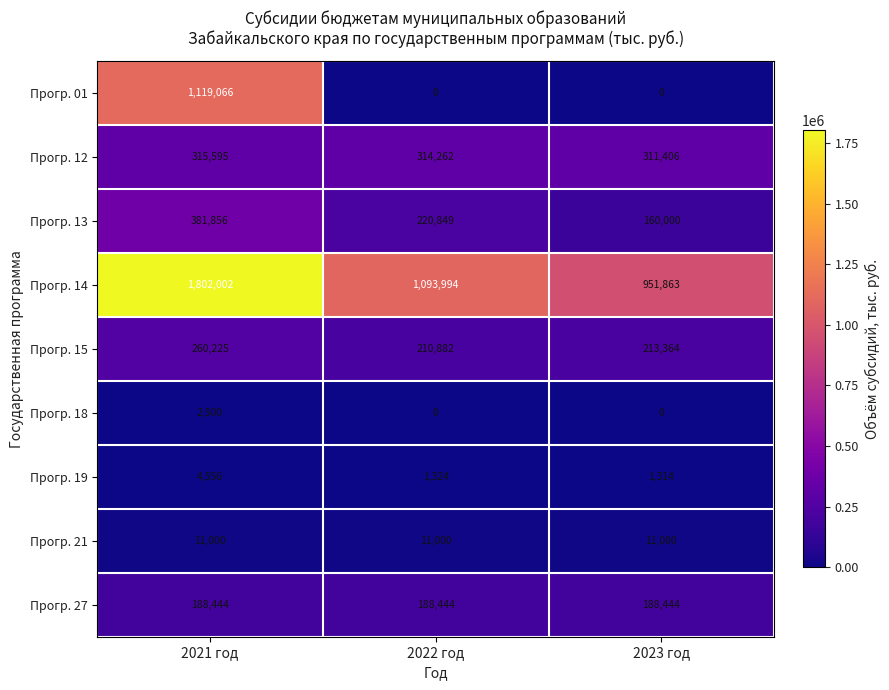

Reading left to right, transcribe all the data shown in this chart.

Прогр. 01: 1119066	0	0
Прогр. 12: 315595	314262	311406
Прогр. 13: 381856	220849	160000
Прогр. 14: 1802002	1093994	951863
Прогр. 15: 260225	210882	213364
Прогр. 18: 2500	0	0
Прогр. 19: 4556	1324	1314
Прогр. 21: 11000	11000	11000
Прогр. 27: 188444	188444	188444